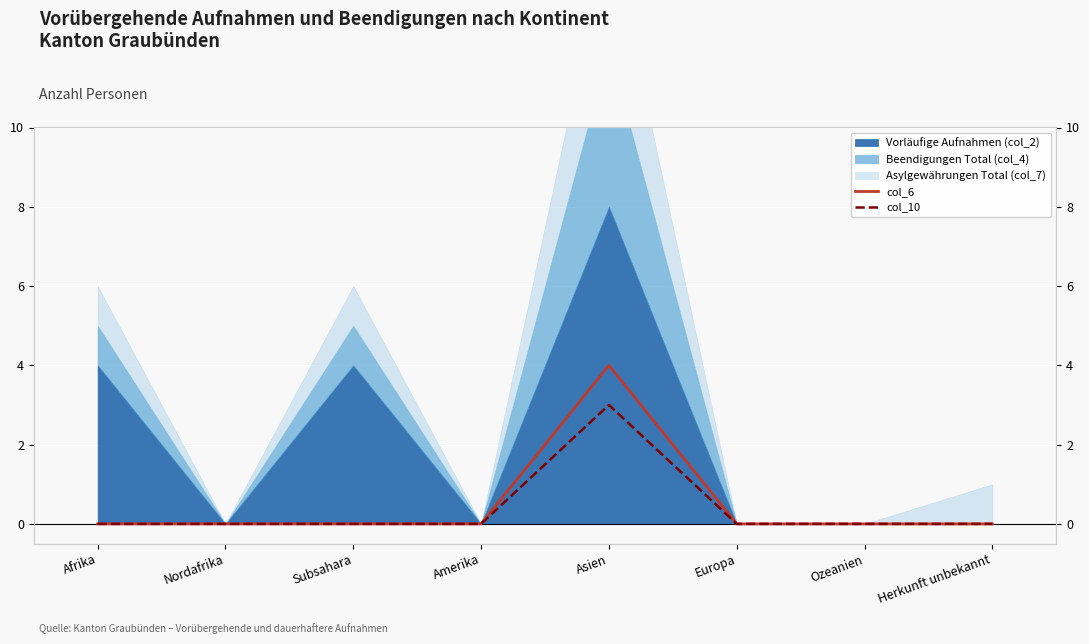

How many interior local peaks does the col_10 series have?

1